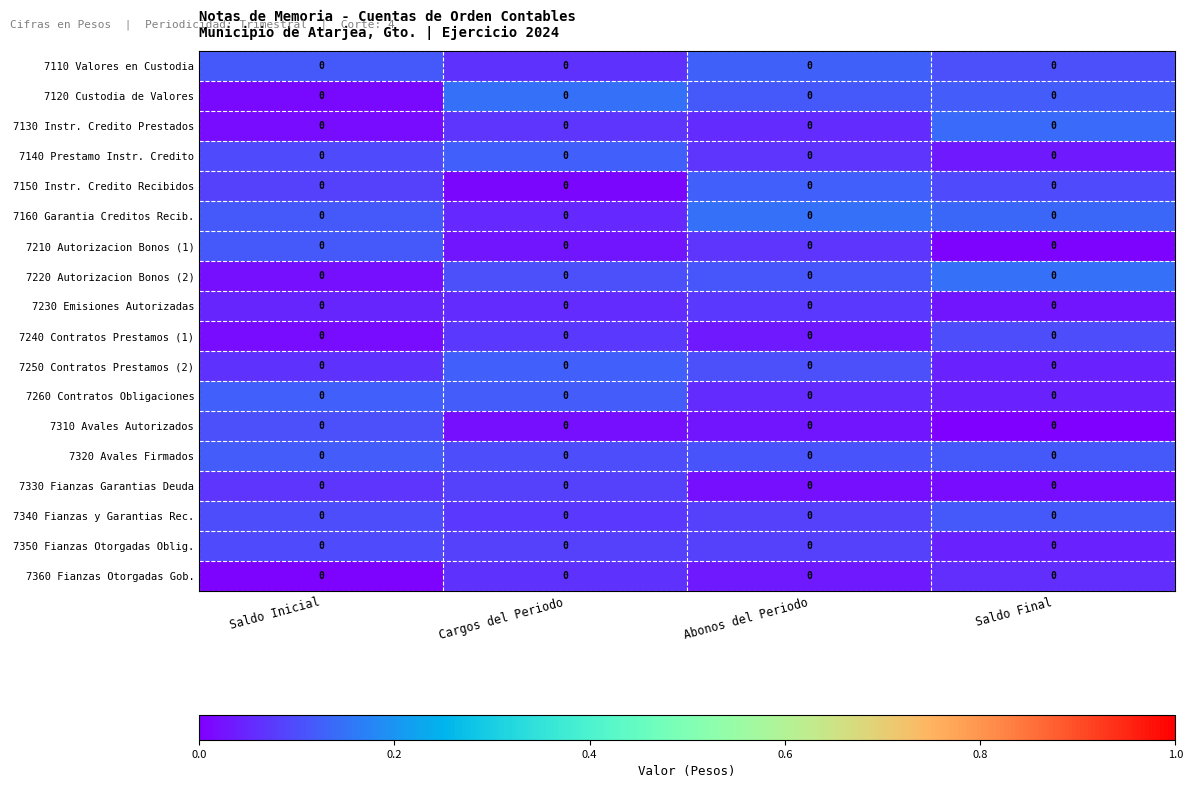

Which label corresponds to the largest value in the chart?

Cargos del Periodo